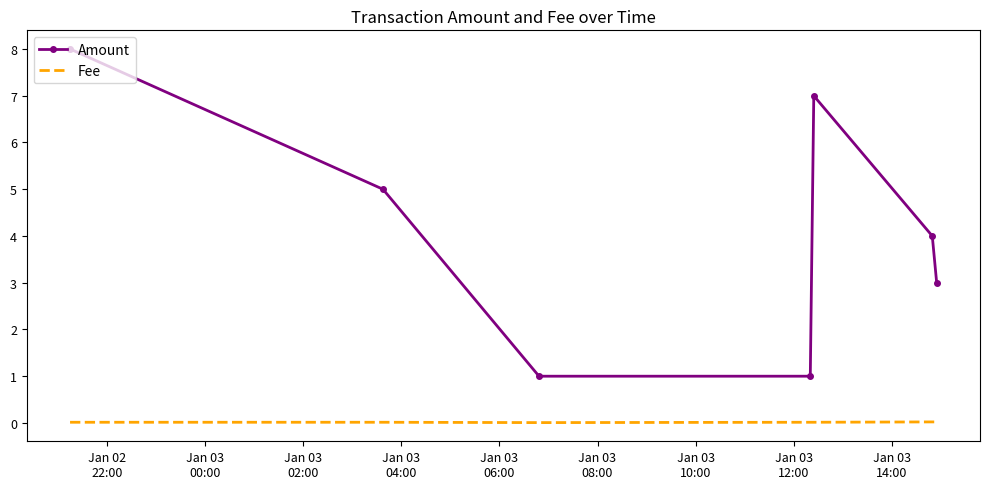

How many series are shown in this chart?

2